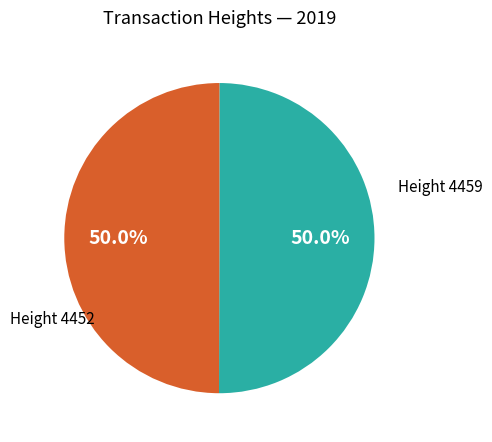

How many slices are in this pie chart?

2